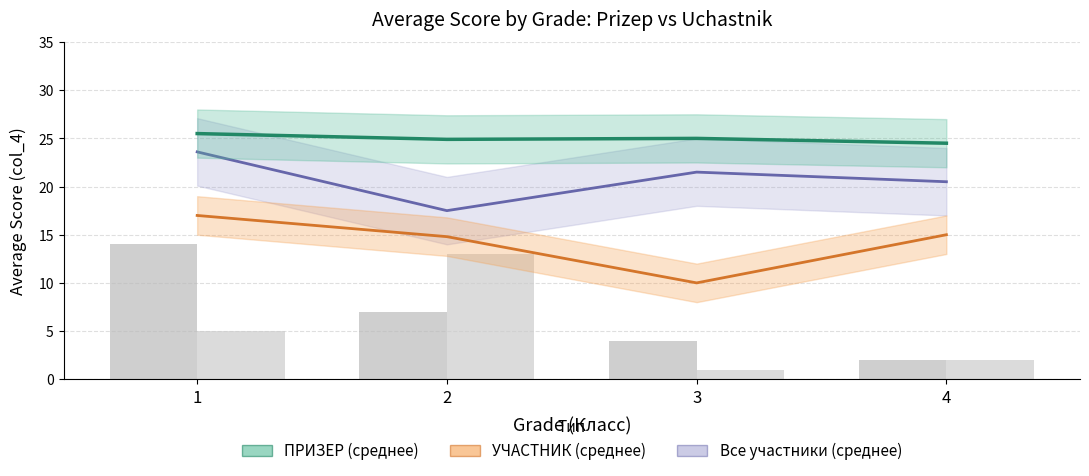

The ПРИЗЕР (среднее) series shows 35.7 at 2. True or false?

False